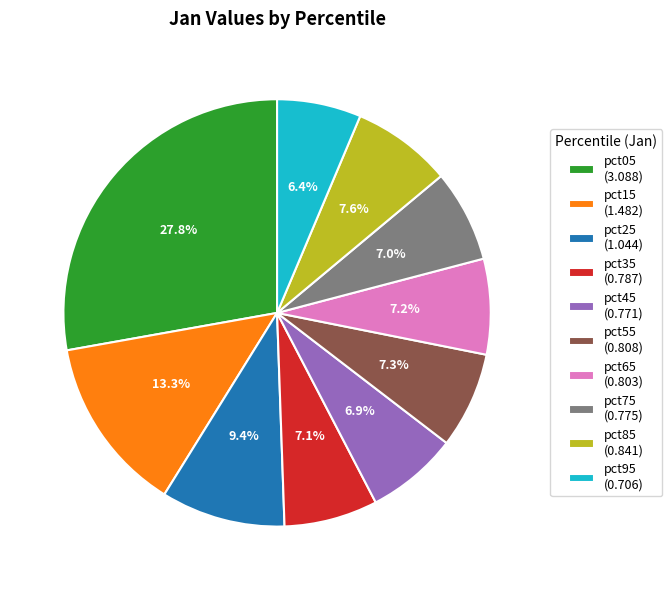

To the nearest percent, what percentage of the pie is pct45?

7%